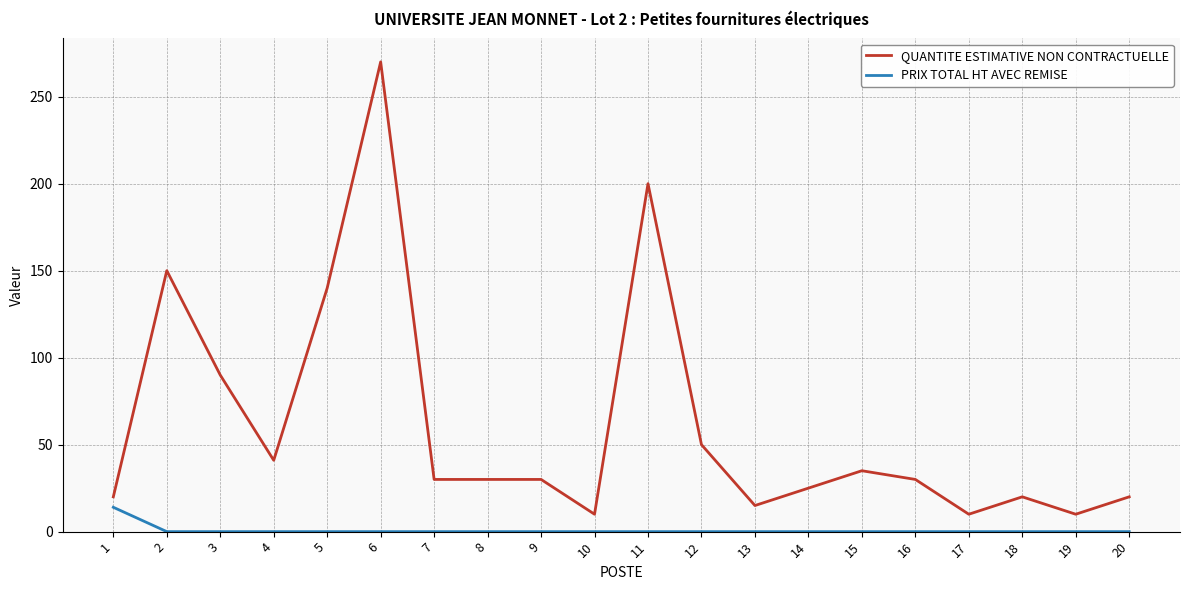

Which series has the largest range (max minus min)?

QUANTITE ESTIMATIVE NON CONTRACTUELLE